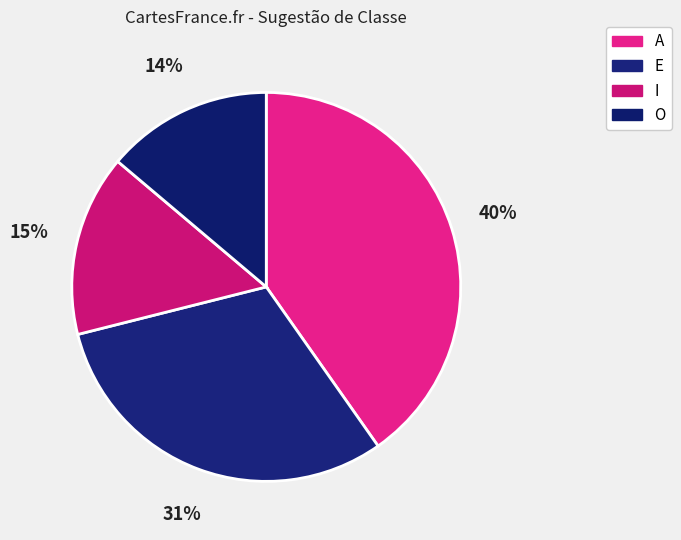

To the nearest percent, what percentage of the pie is I?

15%